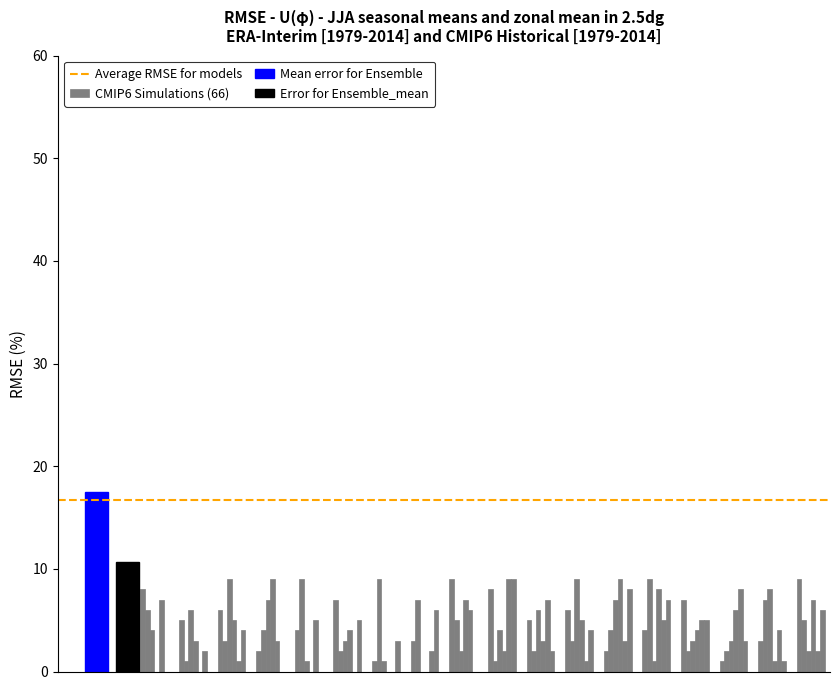

What is the label of the 18th bar from the left?

4